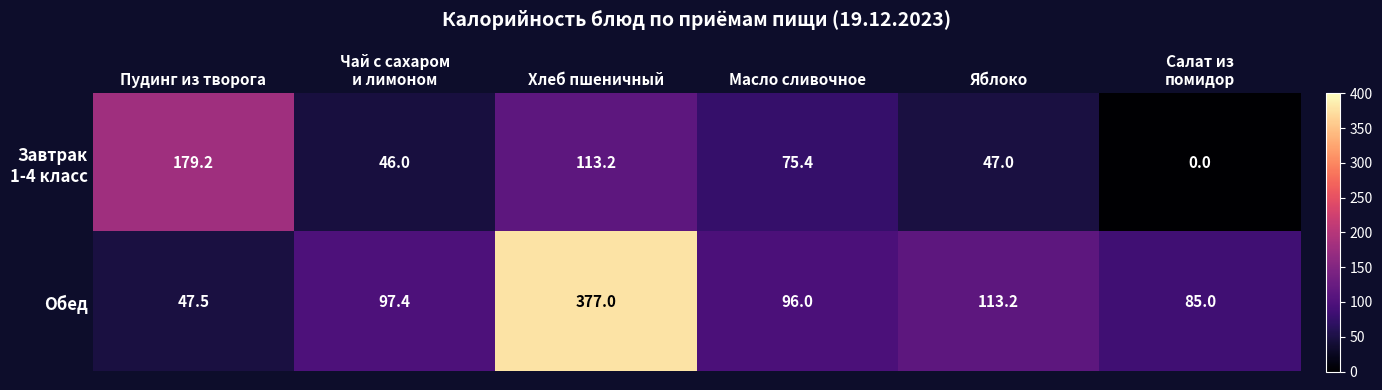

At which category is the sum across all series the highest?

Хлеб пшеничный